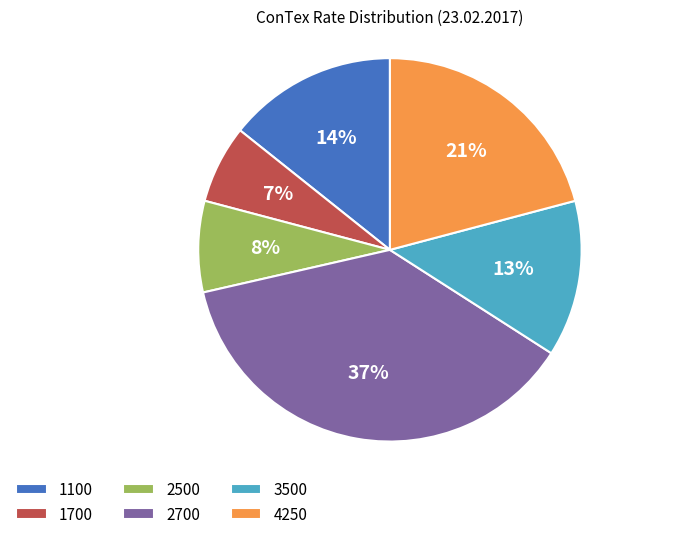

Between 1100 and 1700, which is larger?

1100